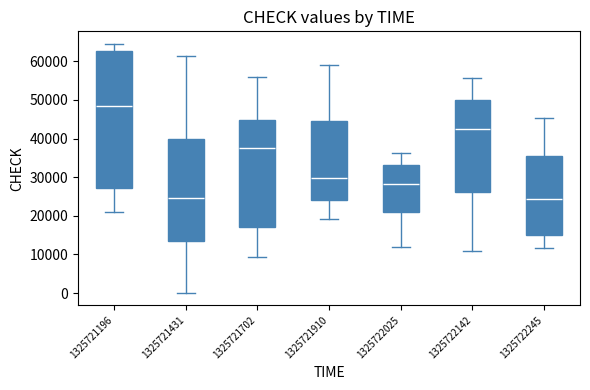

Reading left to right, transcribe this box plot: for each box, give where its median line is, the range the box spans, and where its two whiskers end, as read against the y-axis. The values are not printed on the chart, so give them approximately, as read against the axis.

1325721196: median 48000, box 27000 to 63000, whiskers 21000 to 65000
1325721431: median 25000, box 14000 to 40000, whiskers 0 to 61000
1325721702: median 37000, box 17000 to 45000, whiskers 9000 to 56000
1325721910: median 30000, box 24000 to 44000, whiskers 19000 to 59000
1325722025: median 28000, box 21000 to 33000, whiskers 12000 to 36000
1325722142: median 42000, box 26000 to 50000, whiskers 11000 to 56000
1325722245: median 24000, box 15000 to 36000, whiskers 12000 to 45000